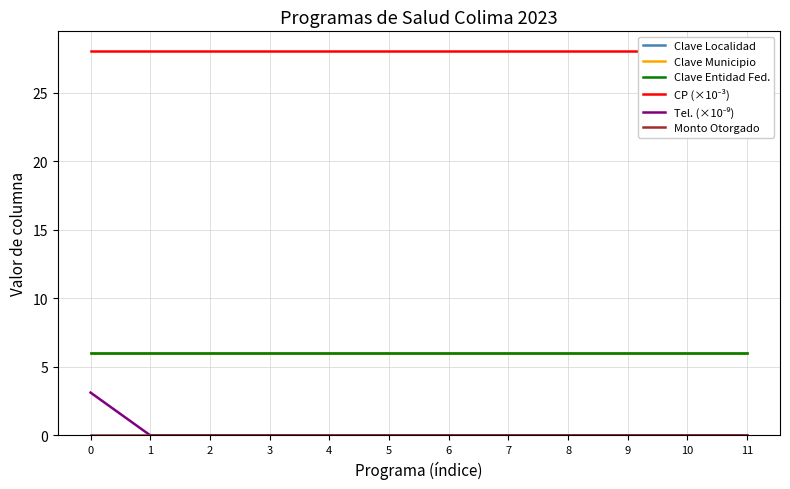

True or false: Clave Municipio and Tel. (×10⁻⁹) cross at least once.

False